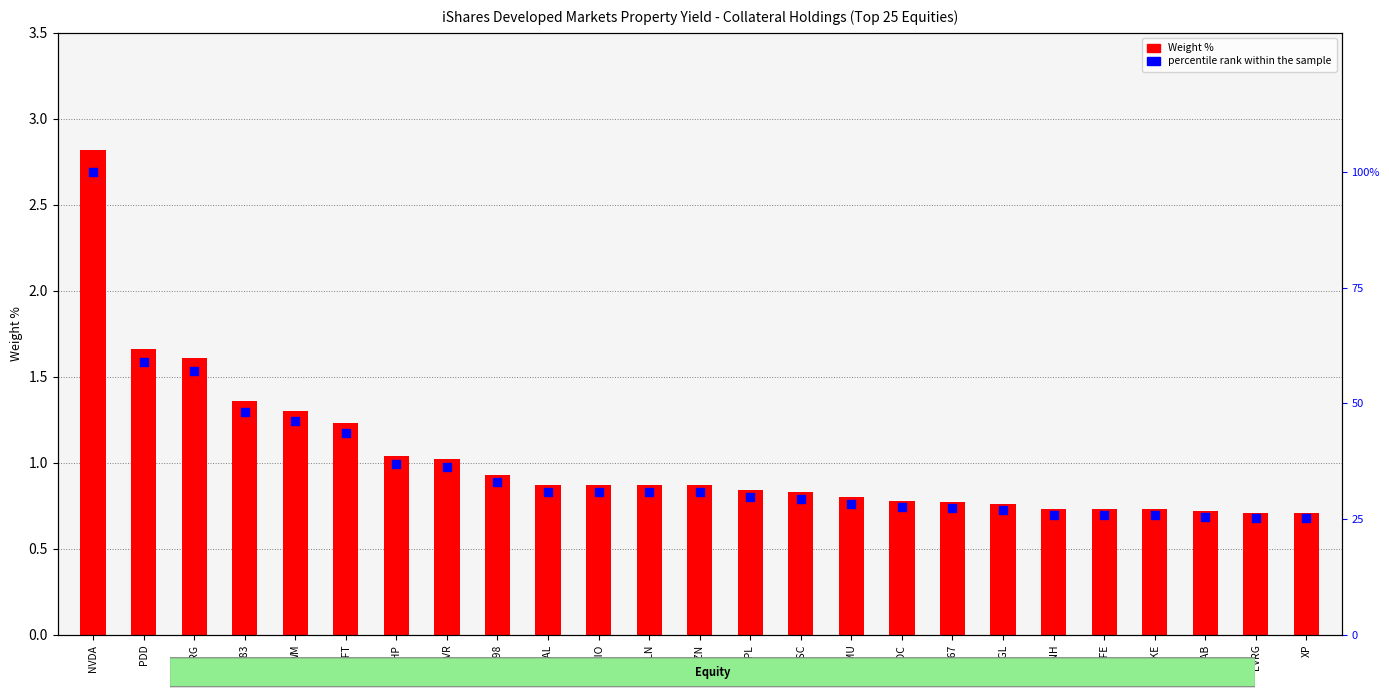

At how many categories does at least one series exceed 17?

25